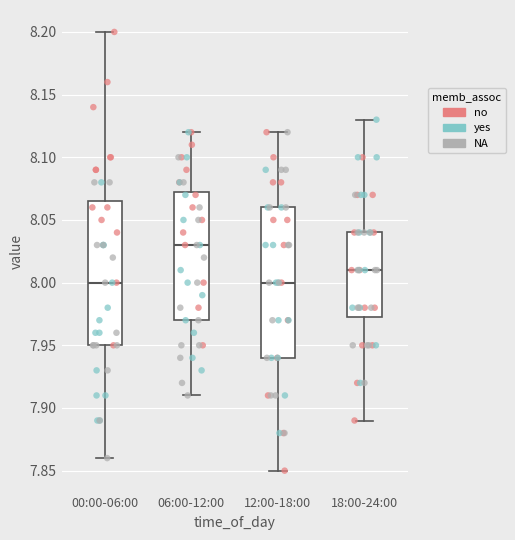

Which box has the highest median line?

06:00-12:00